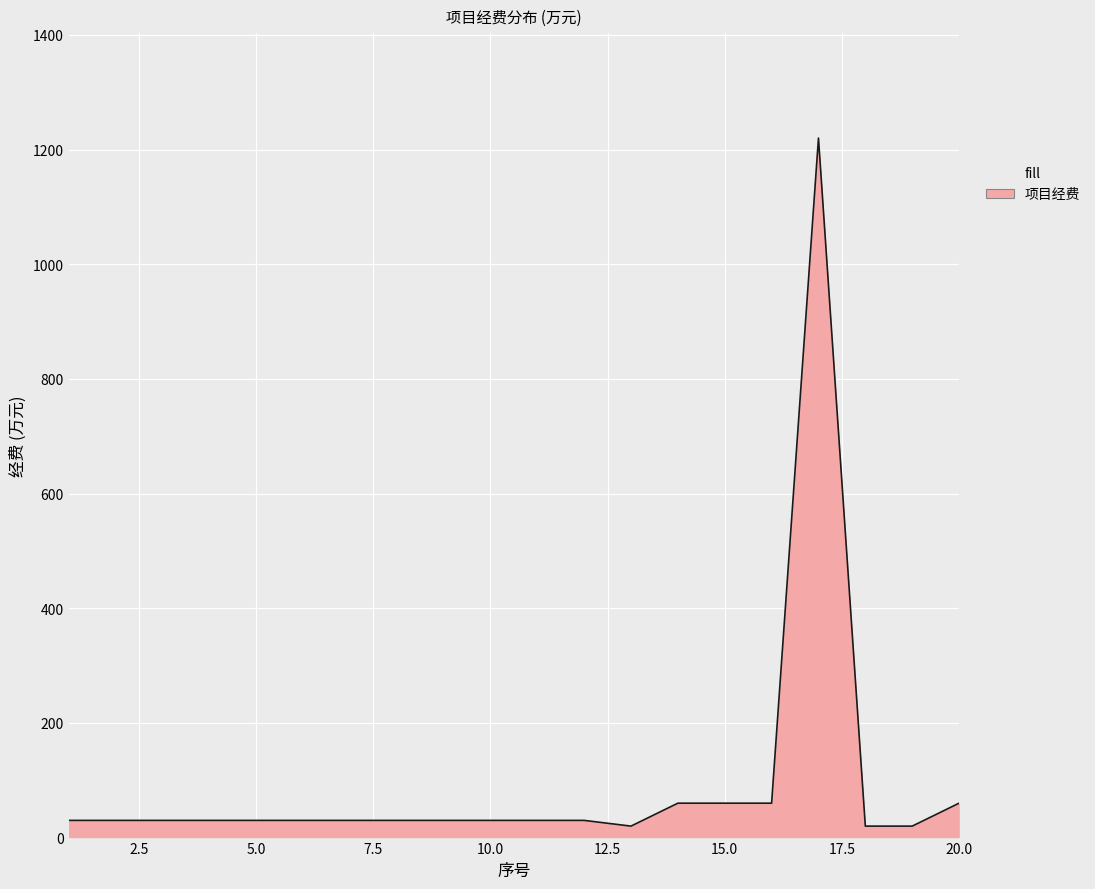

What is the difference between the maximum and minimum values?

1200